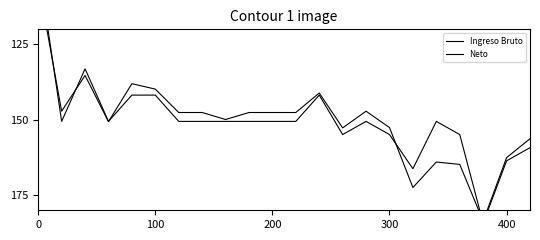

How many lines are shown in the chart?

2